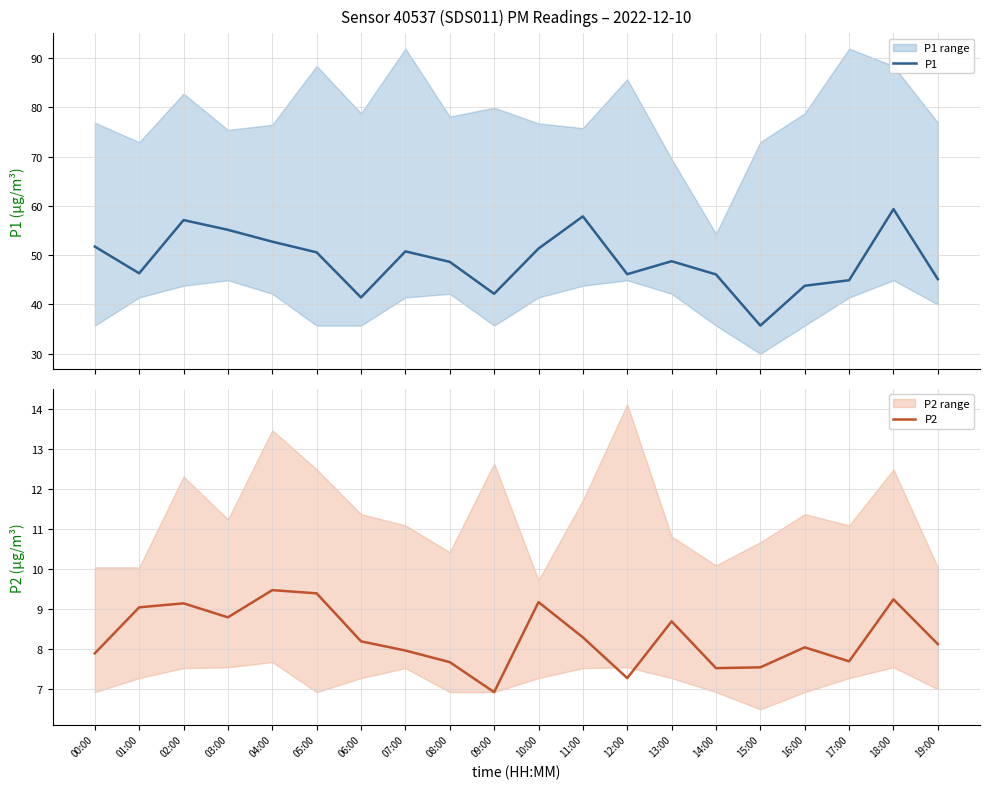

What is the label of the 17th point from the right?

03:00